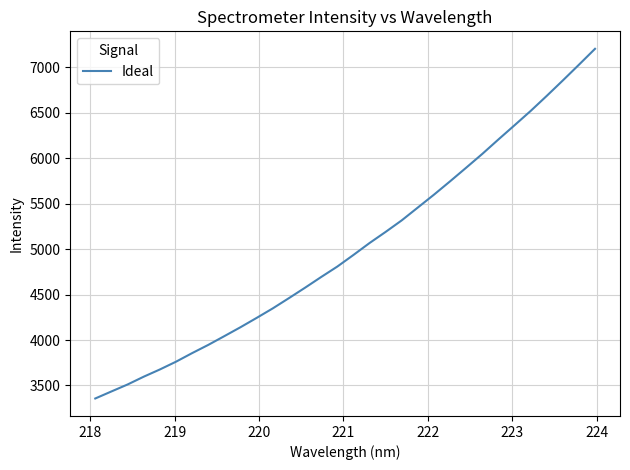

What is the difference between the maximum and minimum values?

3844.6